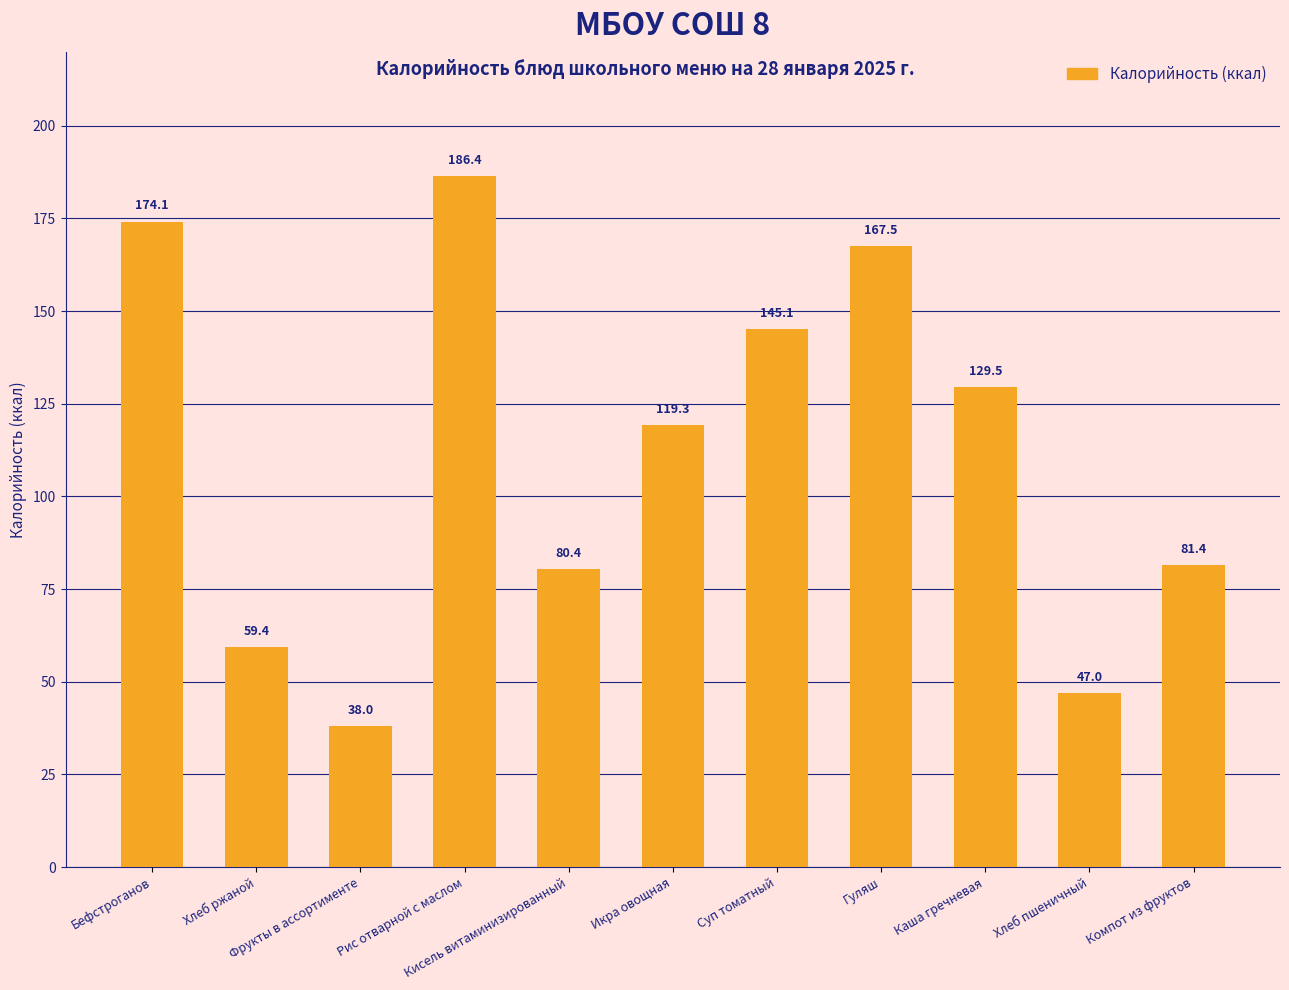

Which has a higher value, Кисель витаминизированный or Икра овощная?

Икра овощная